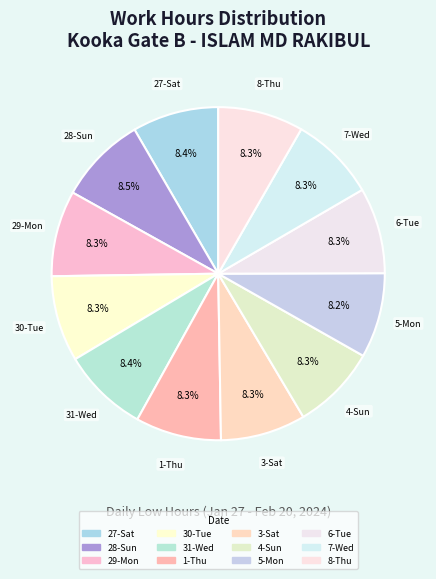

Count the number of slices in the pie.

12